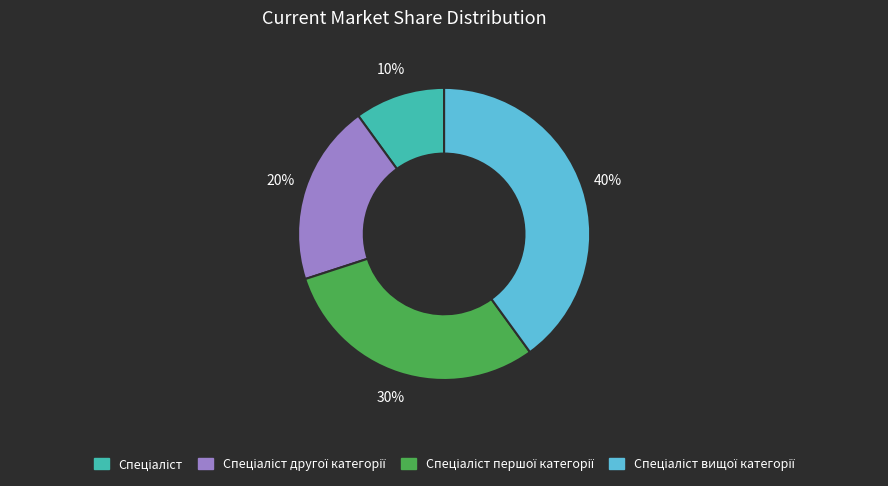

To the nearest percent, what is the difference between the largest and smallest slice percentages?

30%